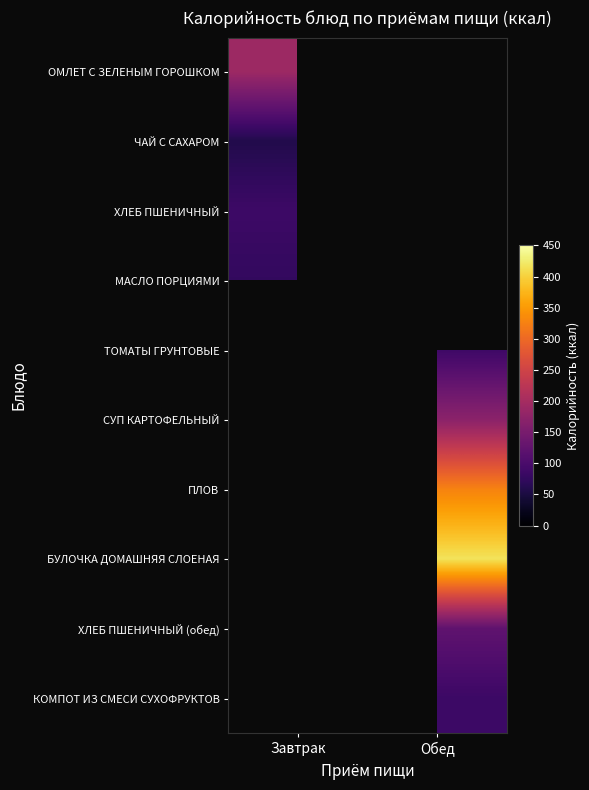

How many values in СУП КАРТОФЕЛЬНЫЙ are above zero?

1